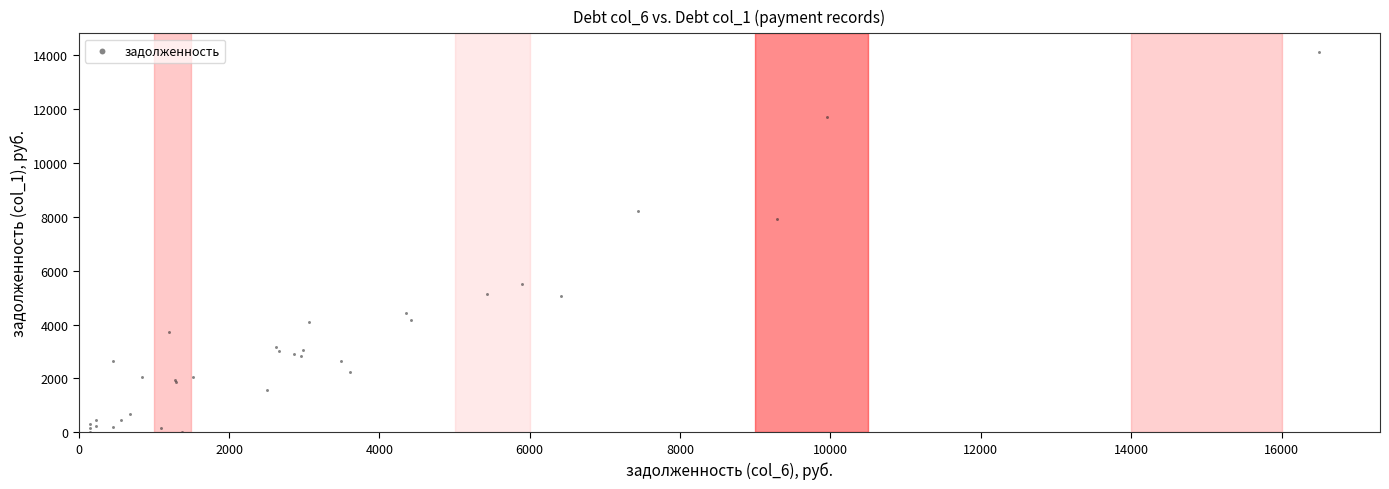

What Y value in the scatter plot is closest to 7056?

7912.8